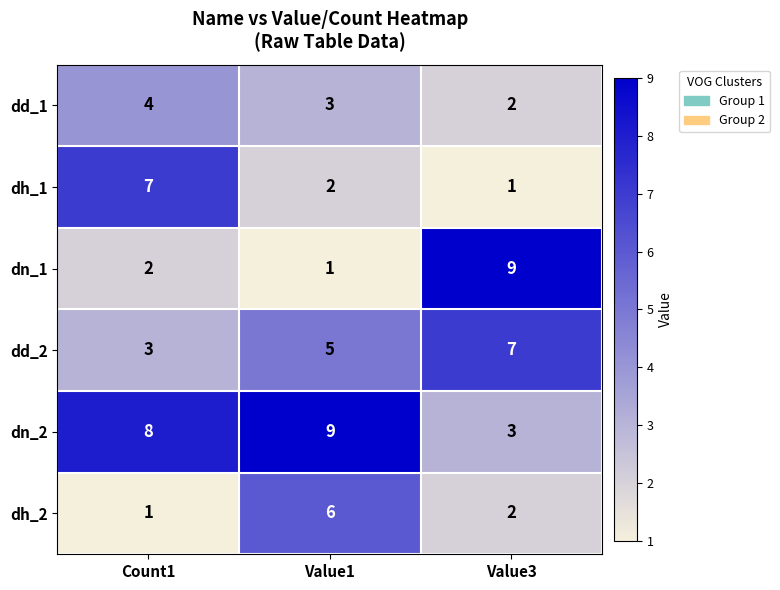

What is the smallest value displayed?

1